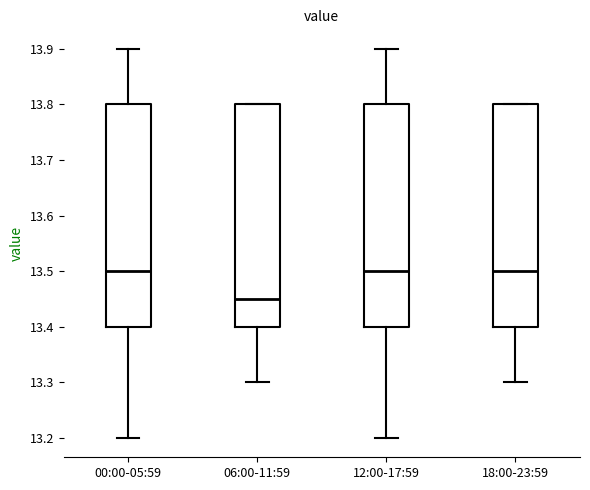

Where does the median line of the box for 12:00-17:59 sit on the y-axis? The values are not printed on the chart, so give them approximately, as read against the axis.

13.50